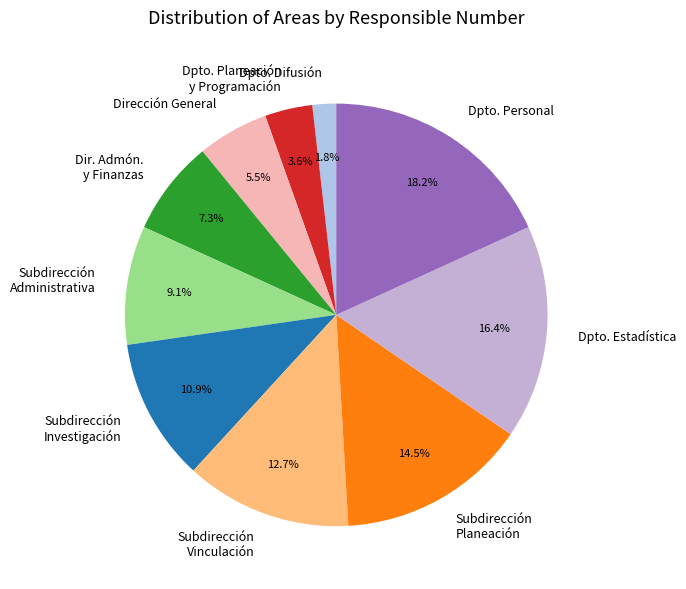

Which slice is the smallest?

Dpto. Difusión